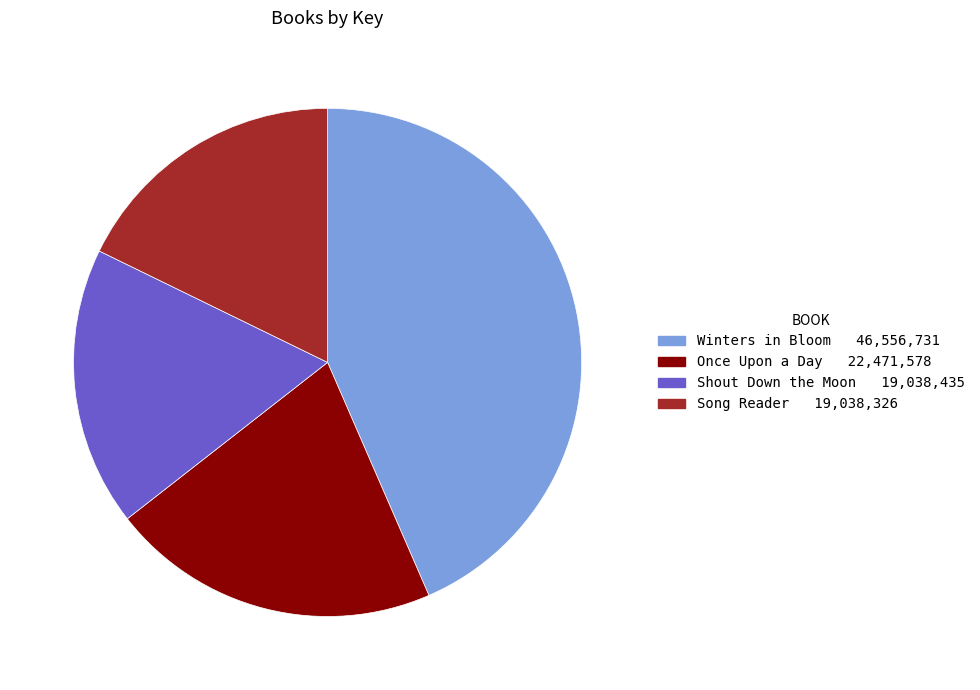

The Once Upon a Day slice represents 21% of the pie. True or false?

True